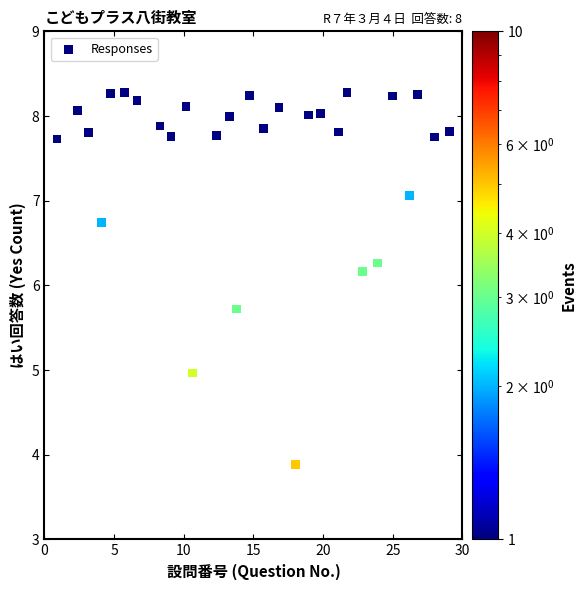

What Y value in the scatter plot is closest to 6?

6.2